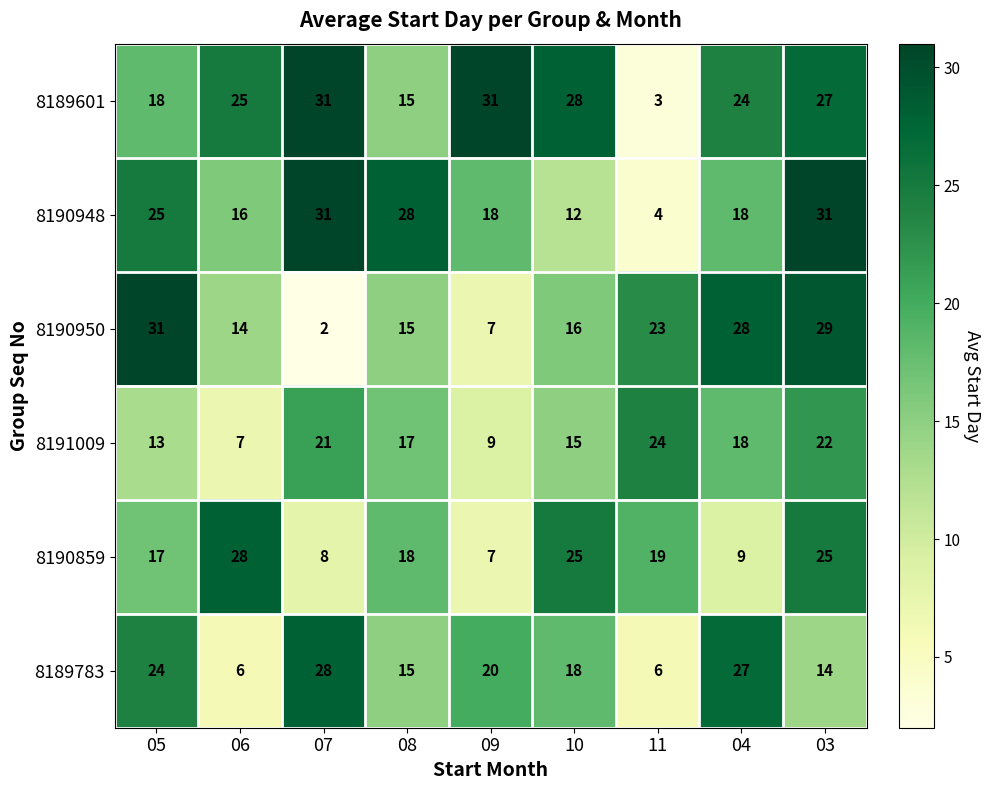

What is the maximum value for 8190859?

28